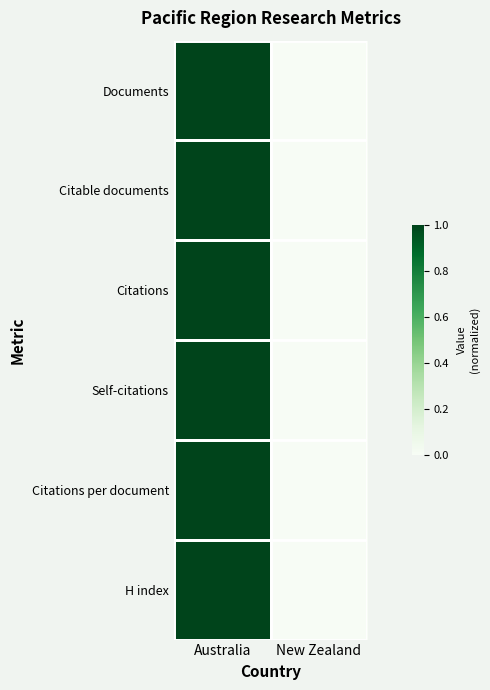

How many distinct data groups are displayed?

6